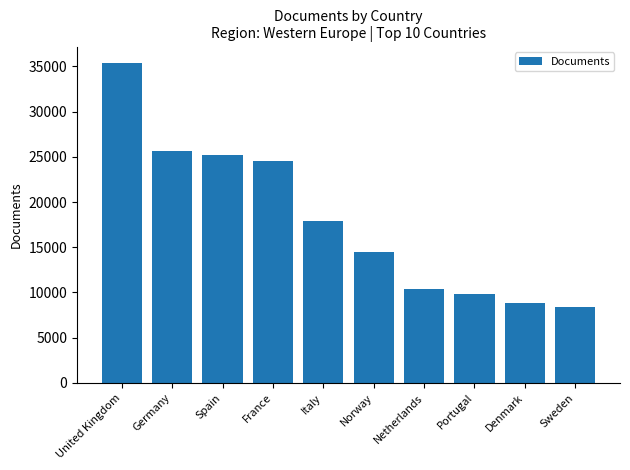

What is the average value?

18070